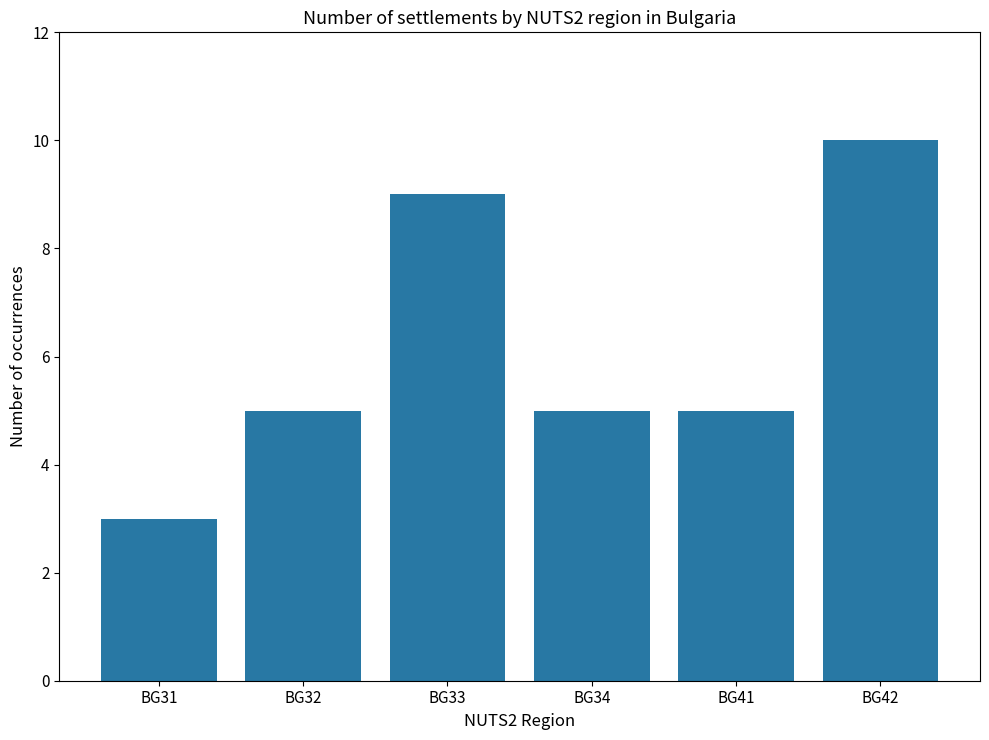

How many data points does each series have?

6